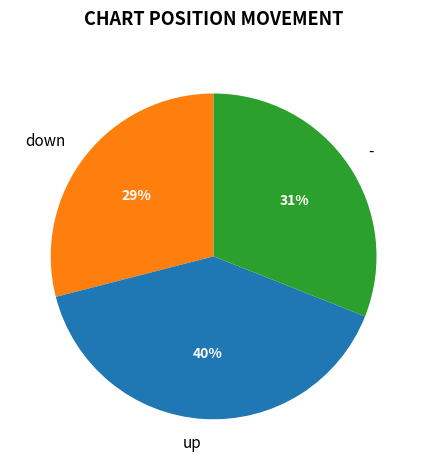

Rank the categories by value from lowest to highest.

down, -, up